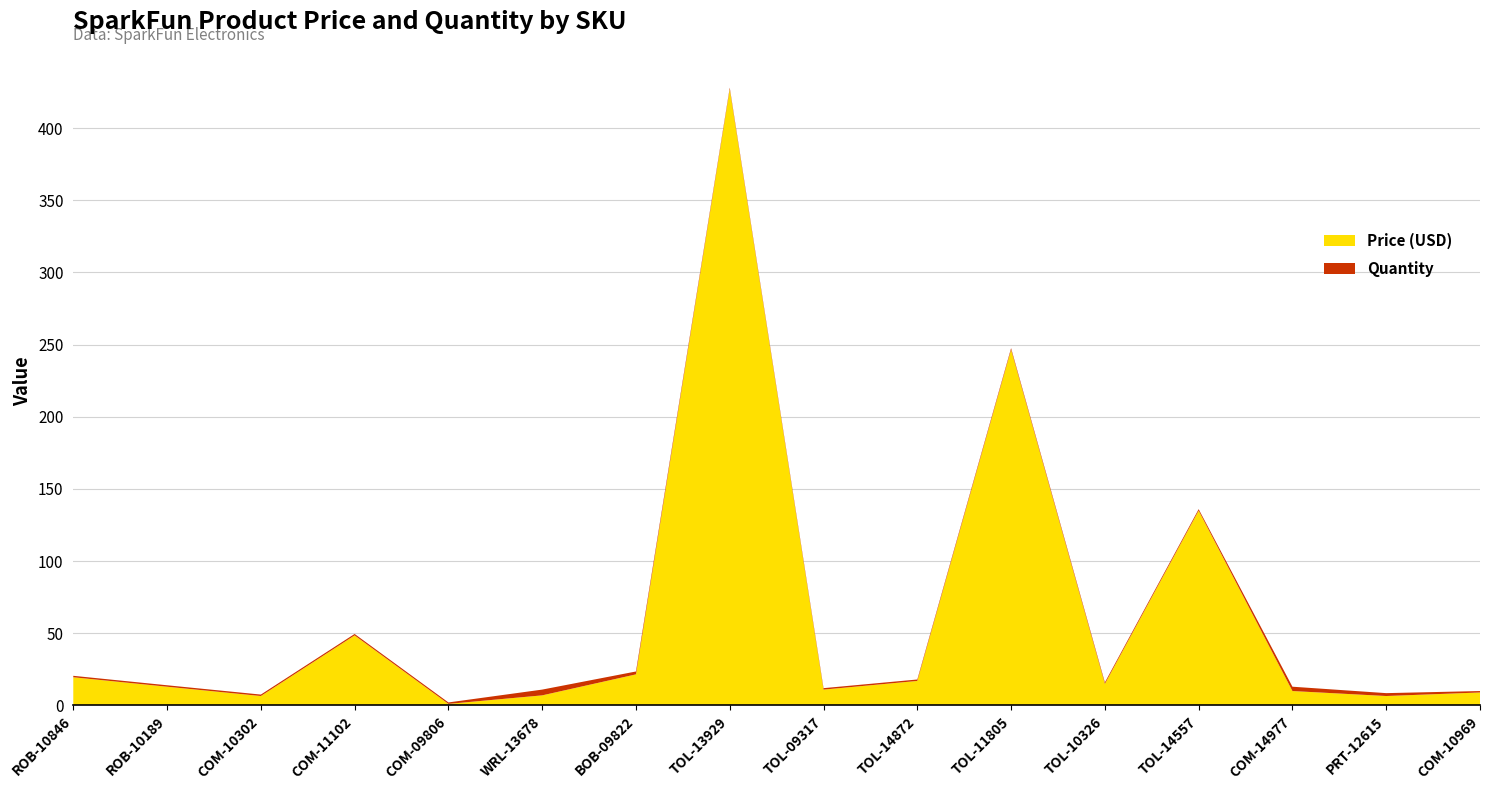

Reading left to right, transcribe all the data shown in this chart.

Price (USD): ROB-10846=19.5	ROB-10189=12.9	COM-10302=6.5	COM-11102=48.5	COM-09806=1.1	WRL-13678=7.0	BOB-09822=21.5	TOL-13929=426.9	TOL-09317=10.9	TOL-14872=16.9	TOL-11805=246.5	TOL-10326=14.9	TOL-14557=134.9	COM-14977=9.9	PRT-12615=6.5	COM-10969=8.9
Quantity: ROB-10846=1.0	ROB-10189=1.0	COM-10302=1.0	COM-11102=1.0	COM-09806=1.0	WRL-13678=4.0	BOB-09822=2.0	TOL-13929=1.0	TOL-09317=1.0	TOL-14872=1.0	TOL-11805=1.0	TOL-10326=1.0	TOL-14557=1.0	COM-14977=3.0	PRT-12615=2.0	COM-10969=1.0